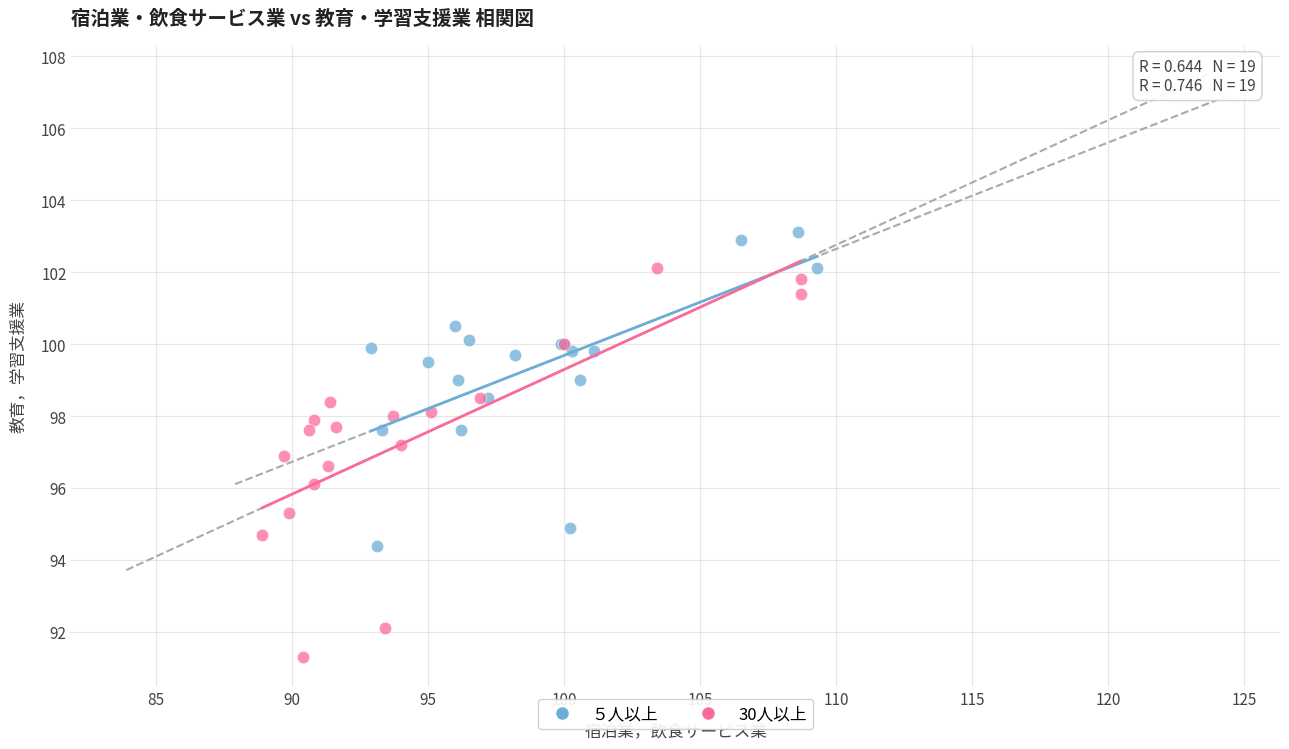

Which series reaches the minimum Y coordinate?

30人以上